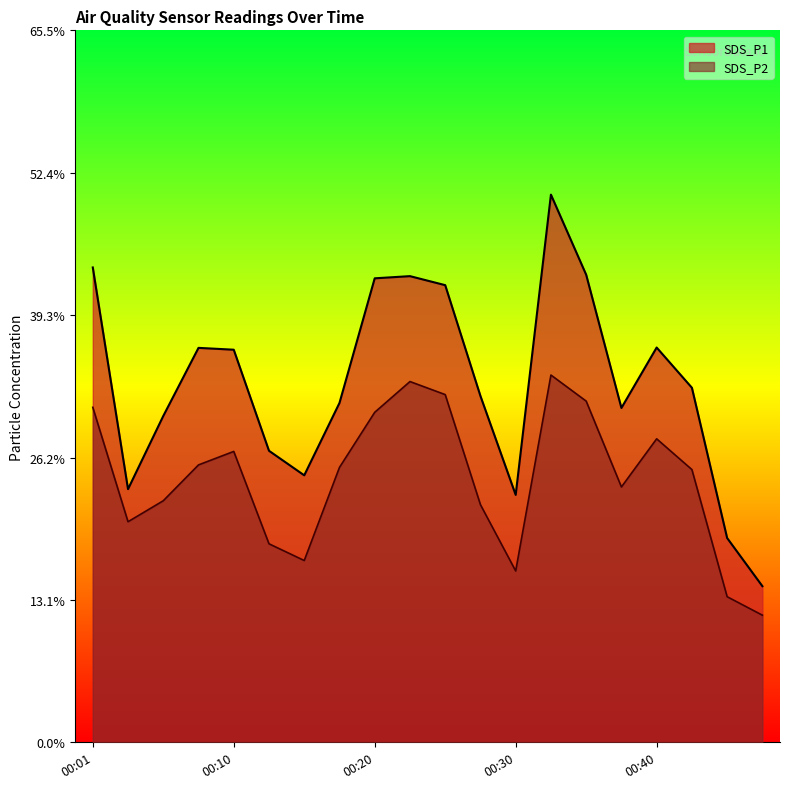

Which category has the highest value in the SDS_P2 series?

00:32